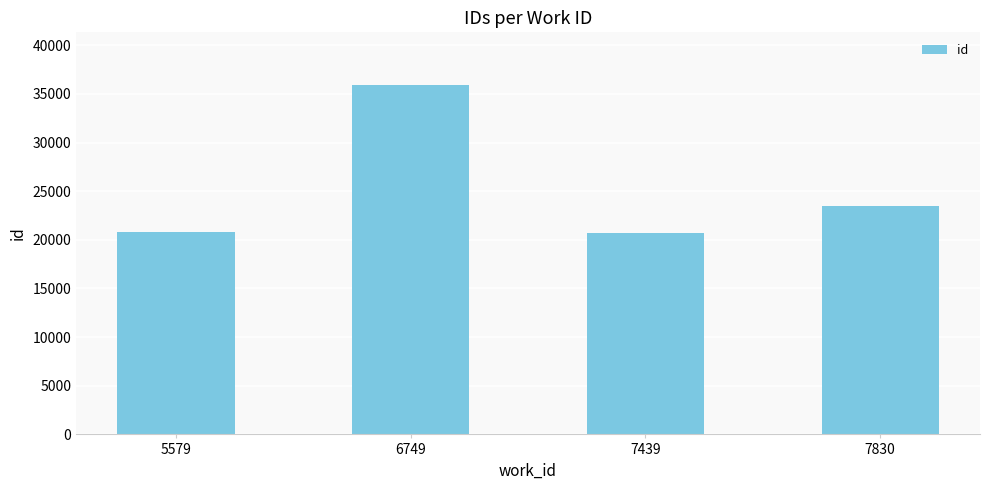

What is the ratio of the value at 6749 to the value at 7830?

1.5